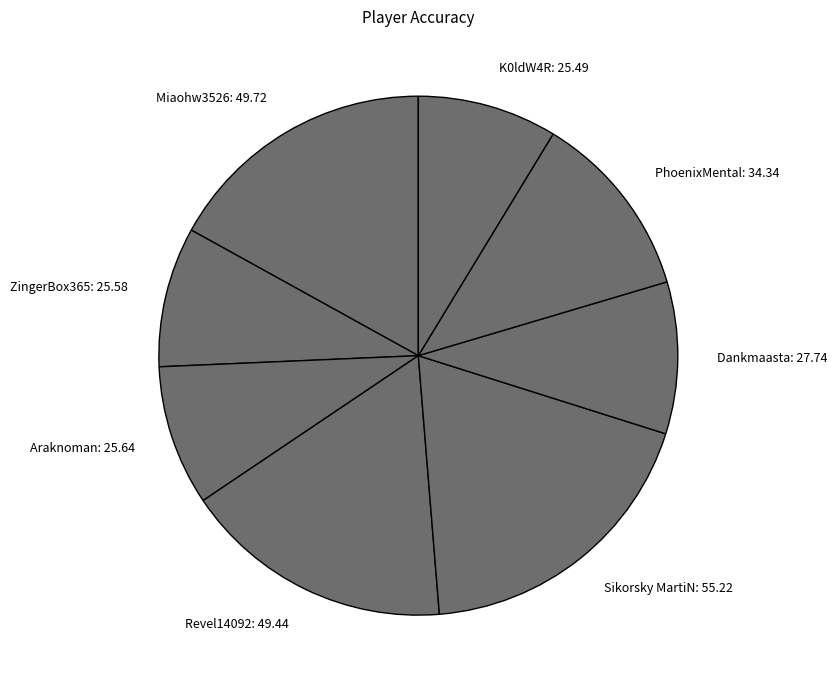

The Miaohw3526 slice represents 11% of the pie. True or false?

False